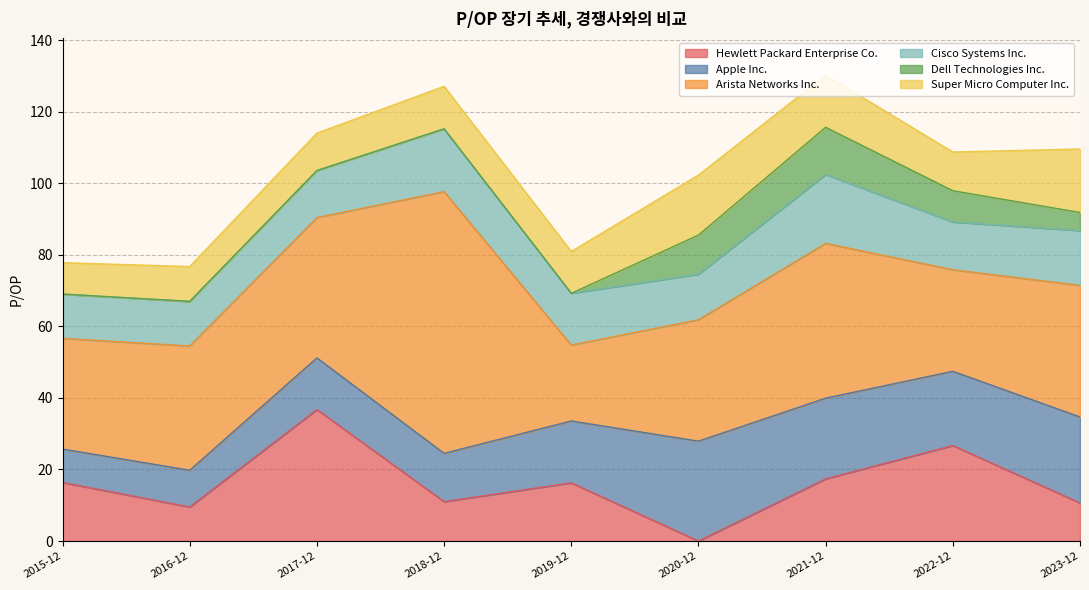

How many data points in Super Micro Computer Inc. are less than 11?

4